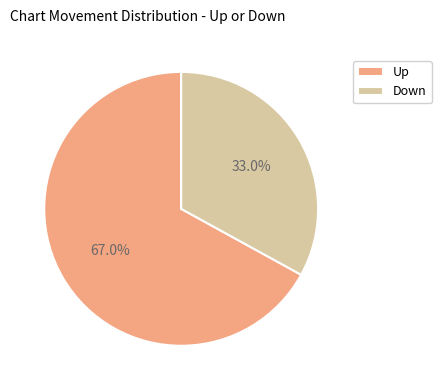

Rank the categories by value from highest to lowest.

Up, Down